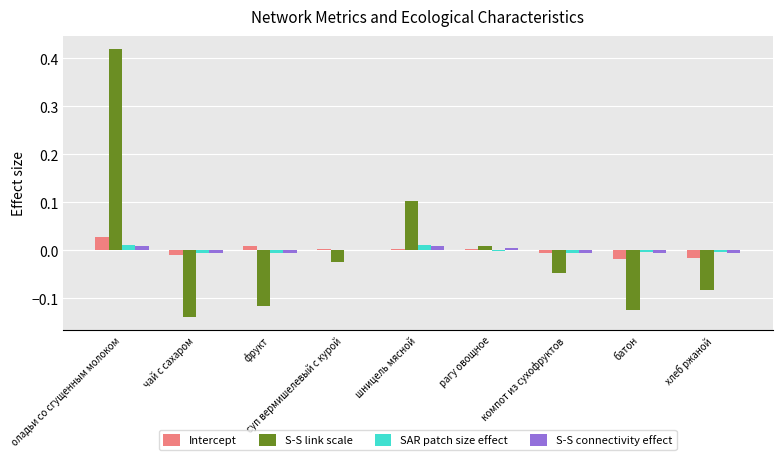

Which series changed the most between оладьи со сгущенным молоком and батон?

S-S link scale